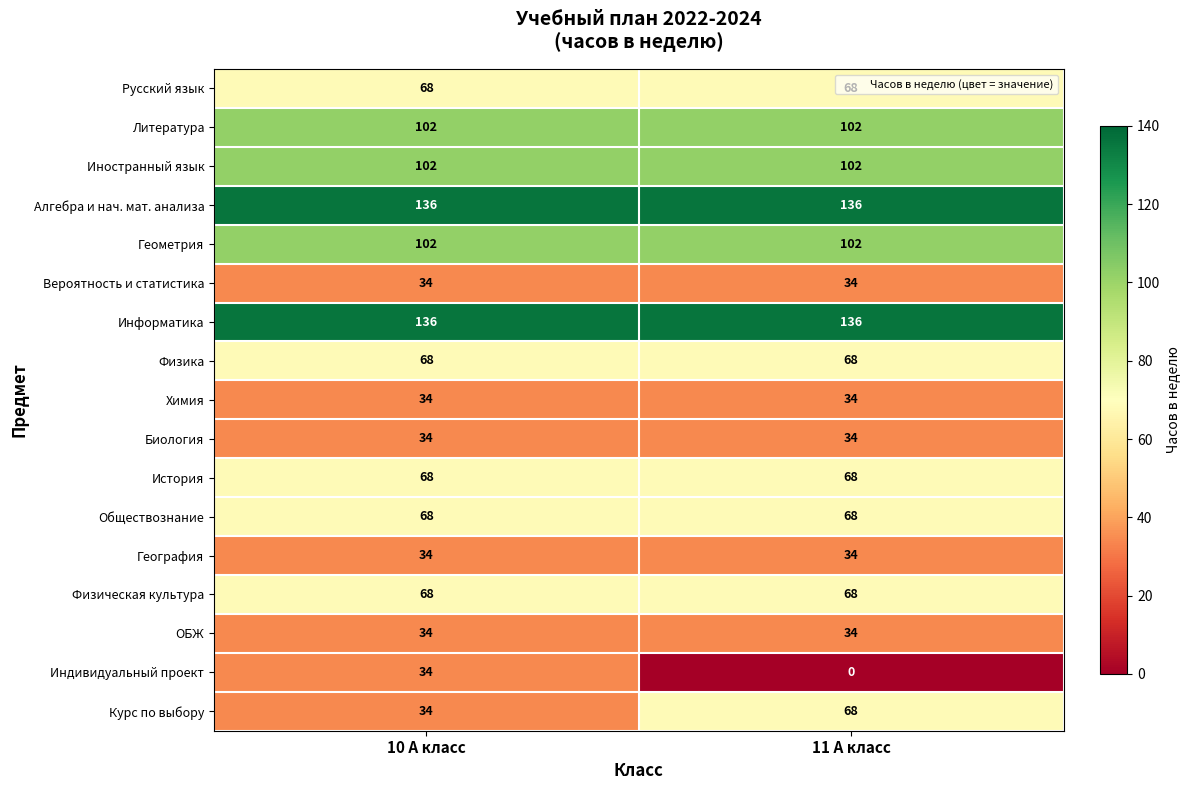

What is the highest value of the ОБЖ series?

34